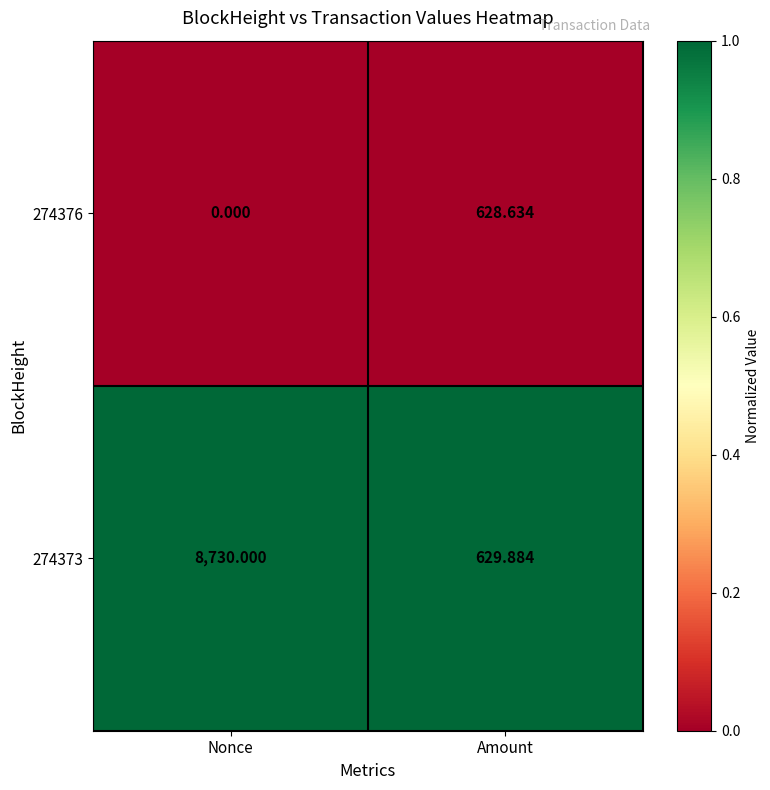

Rank the series by their maximum value, from highest to lowest.

274373, 274376